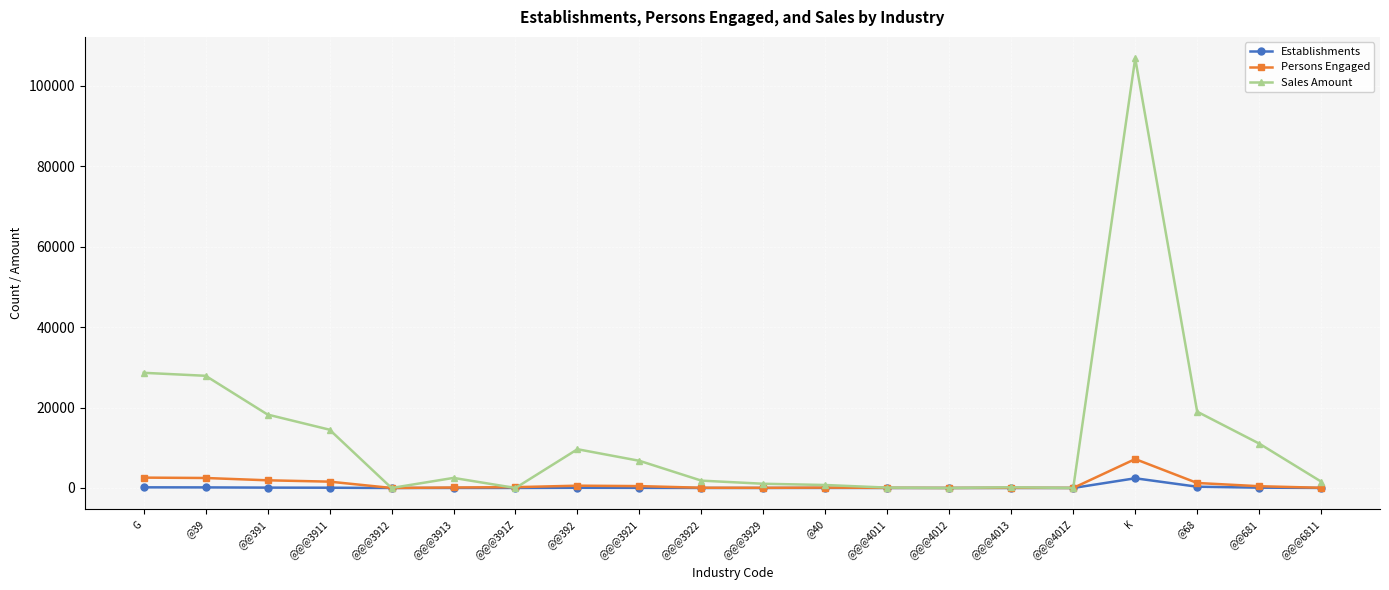

At which category is the sum across all series the highest?

K